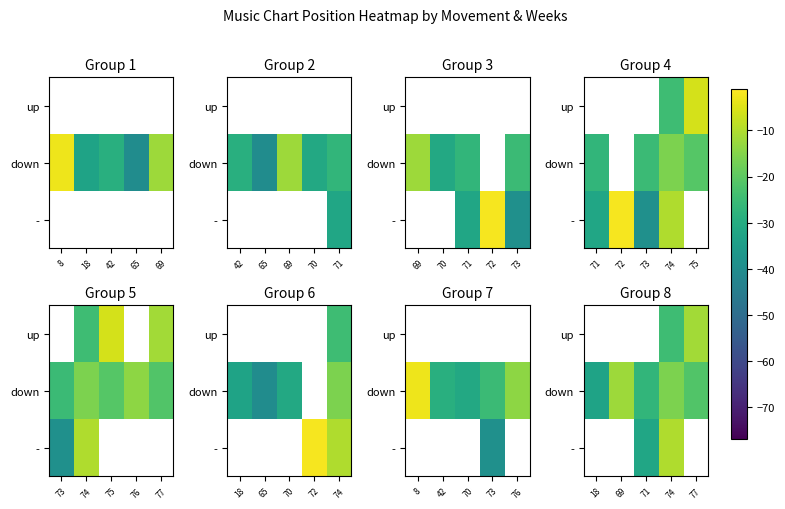

Rank the categories by down value from lowest to highest.

18, 71, 77, 74, 69